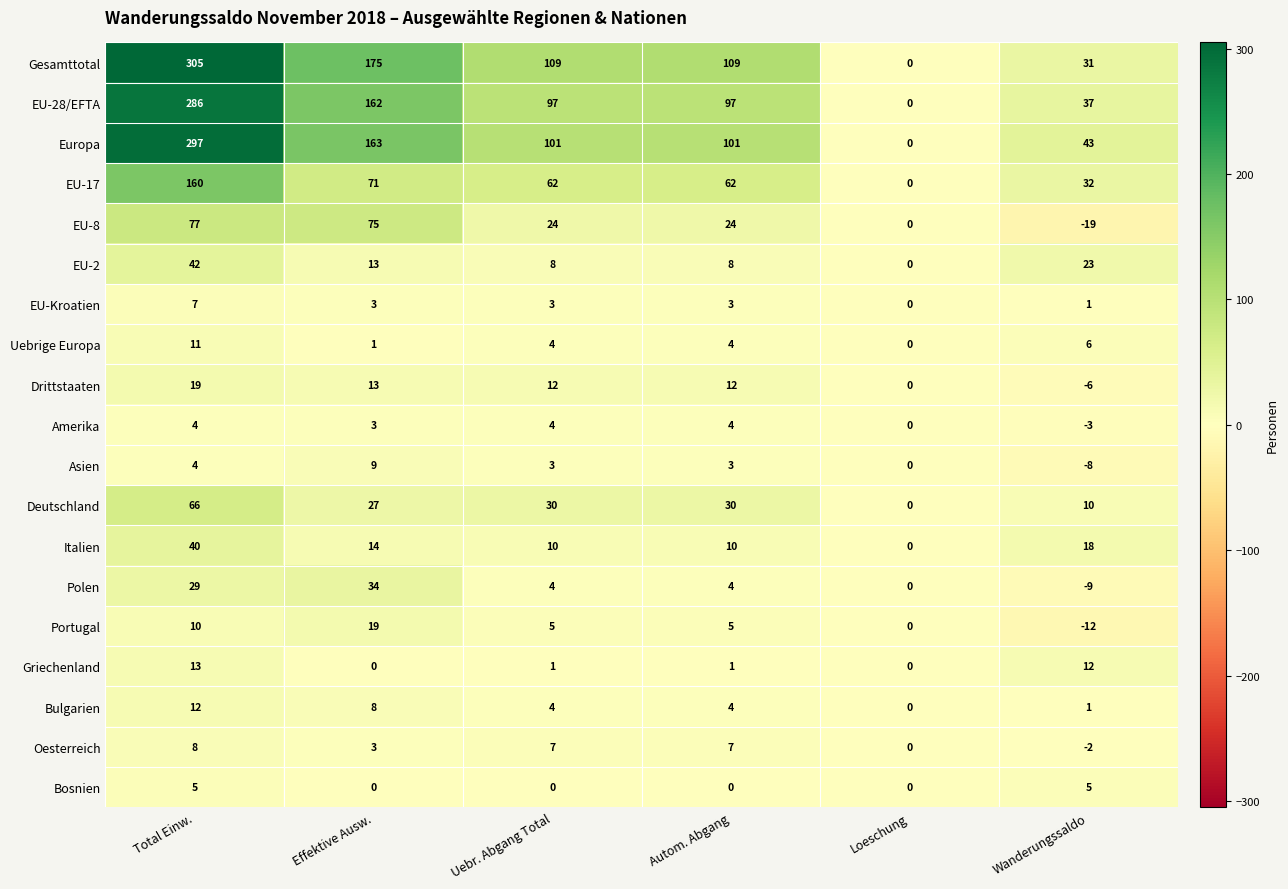

What is the difference between the maximum and minimum values in the Gesamttotal series?

305